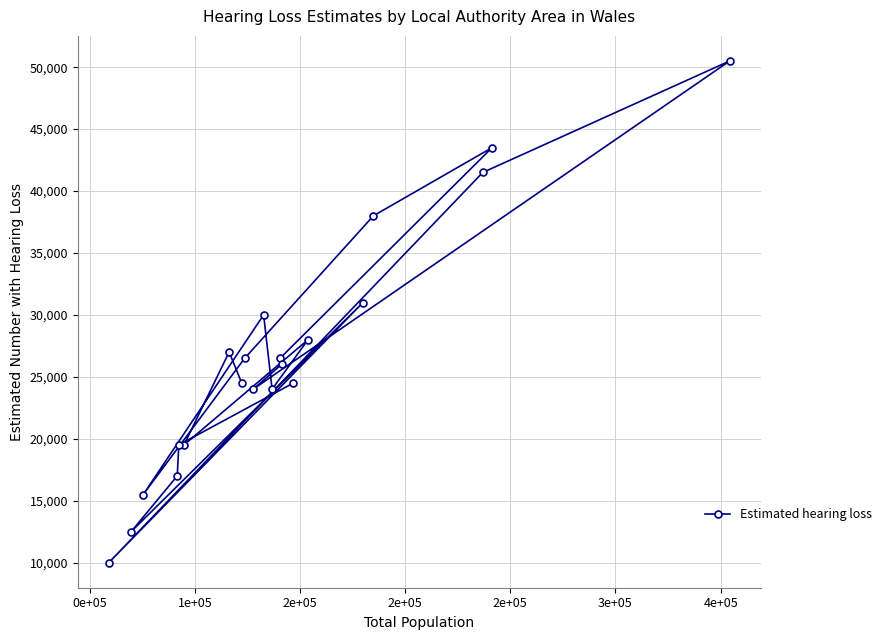

What is the value of the 16th point from the left?

28000